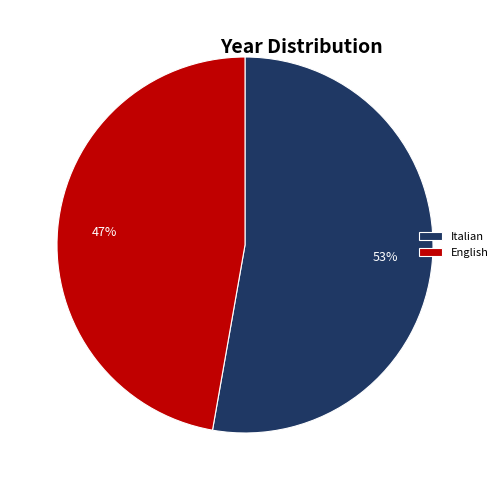

Which slice is the largest?

Italian